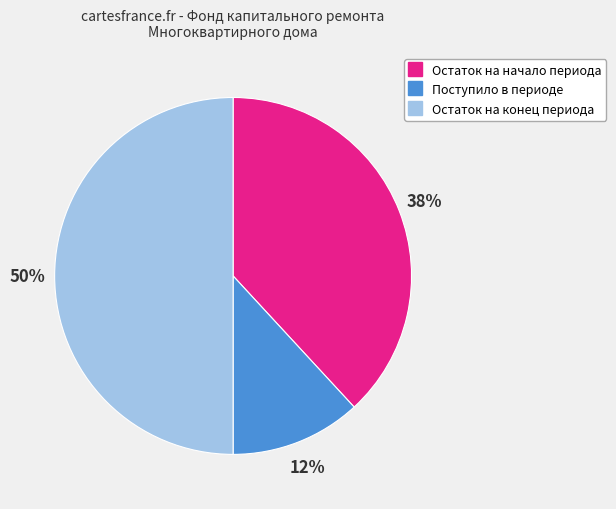

How many segments does this pie chart have?

3